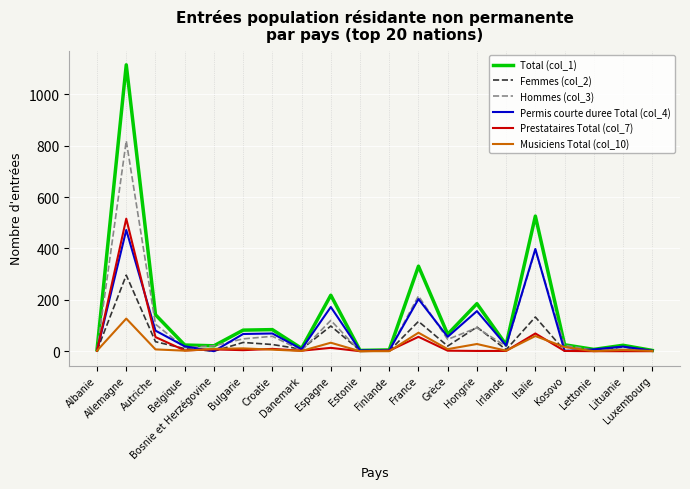

The Total (col_1) series shows 66 at Grèce. True or false?

True